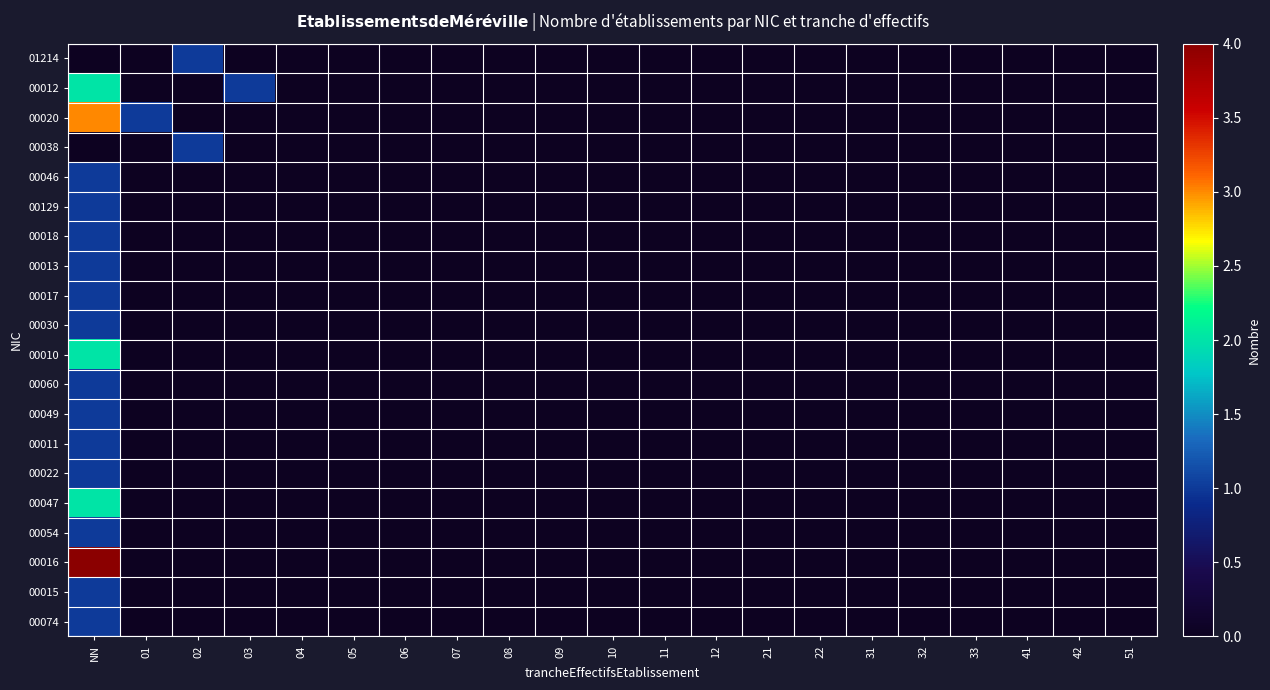

At how many categories does at least one series exceed 3?

1